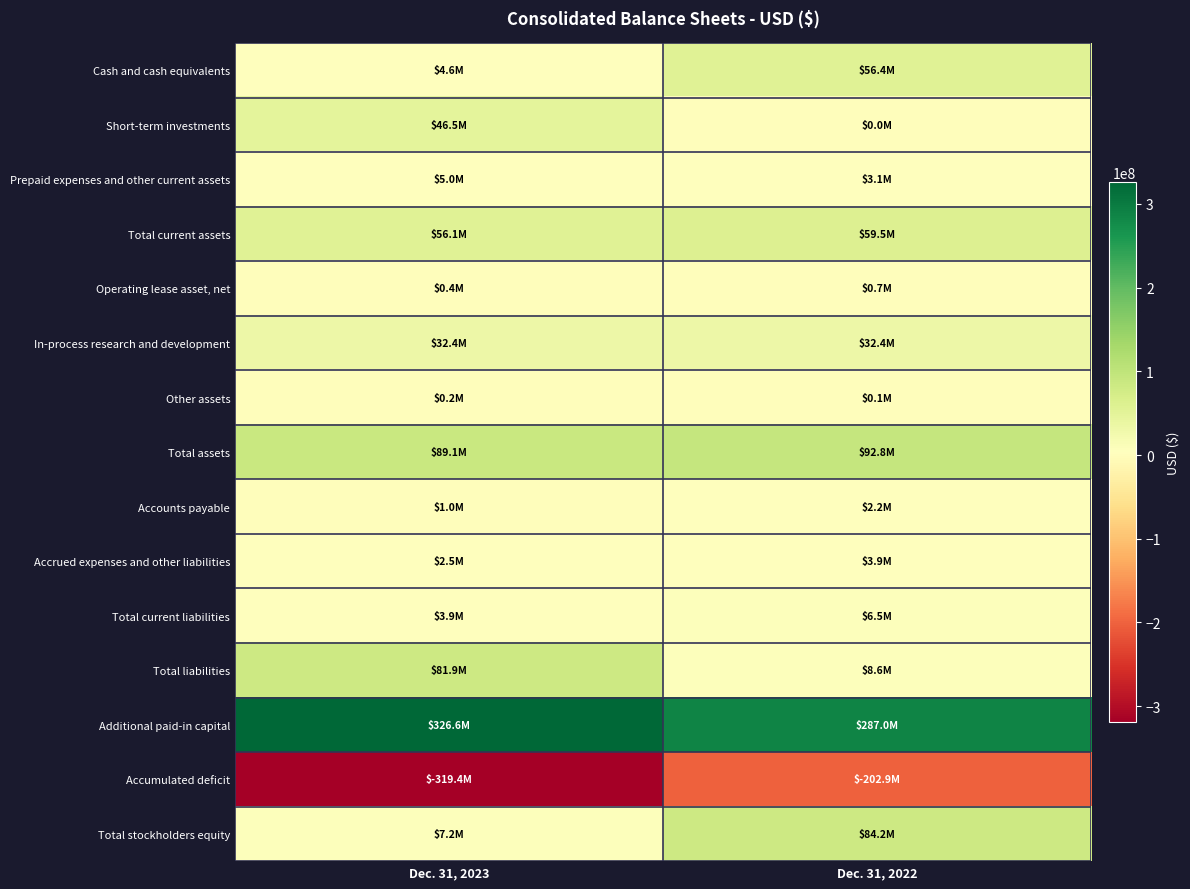

Which series changed the most between Dec. 31, 2023 and Dec. 31, 2022?

Accumulated deficit